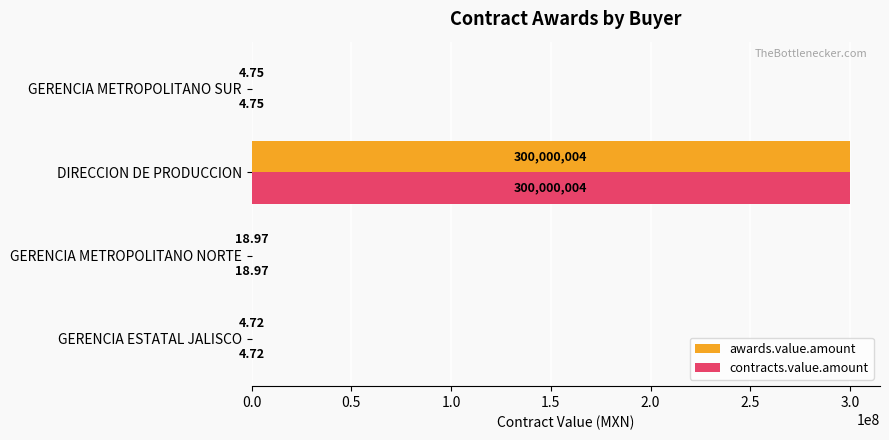

At which category is the sum across all series the highest?

DIRECCION DE PRODUCCION